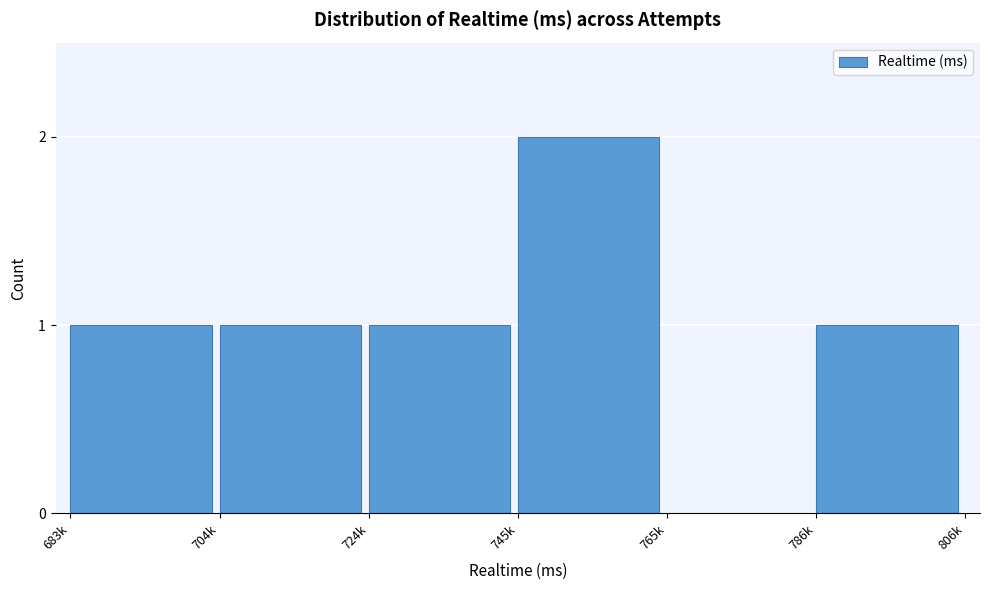

Reading right to left, list all the values displayed in this chart.

786k=1	765k=0	745k=2	724k=1	704k=1	683k=1